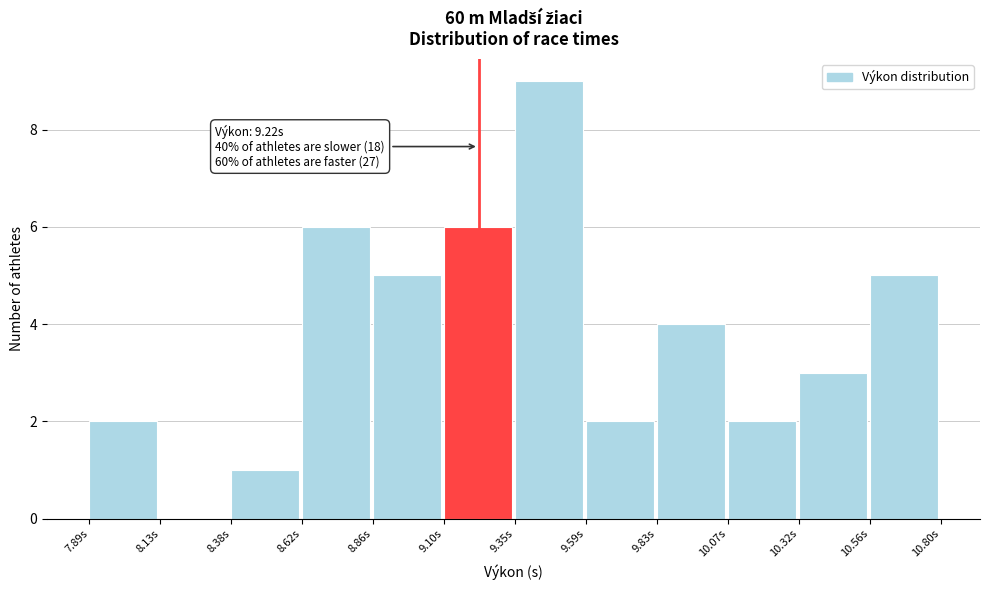

Over which range of the x-axis is the bar tallest?

9.35 to 9.60